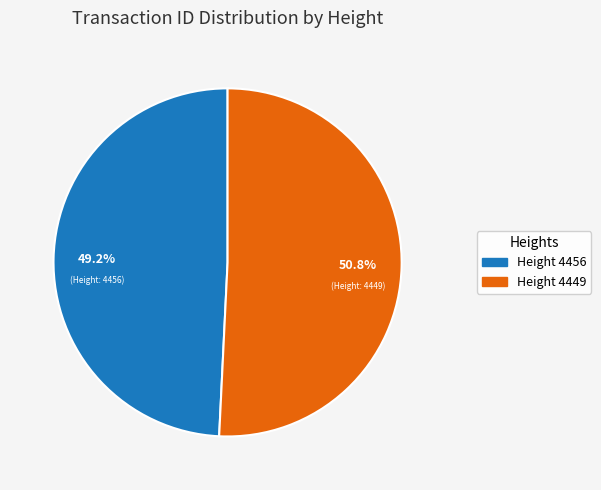

Is there any slice that represents more than half of the pie?

Yes